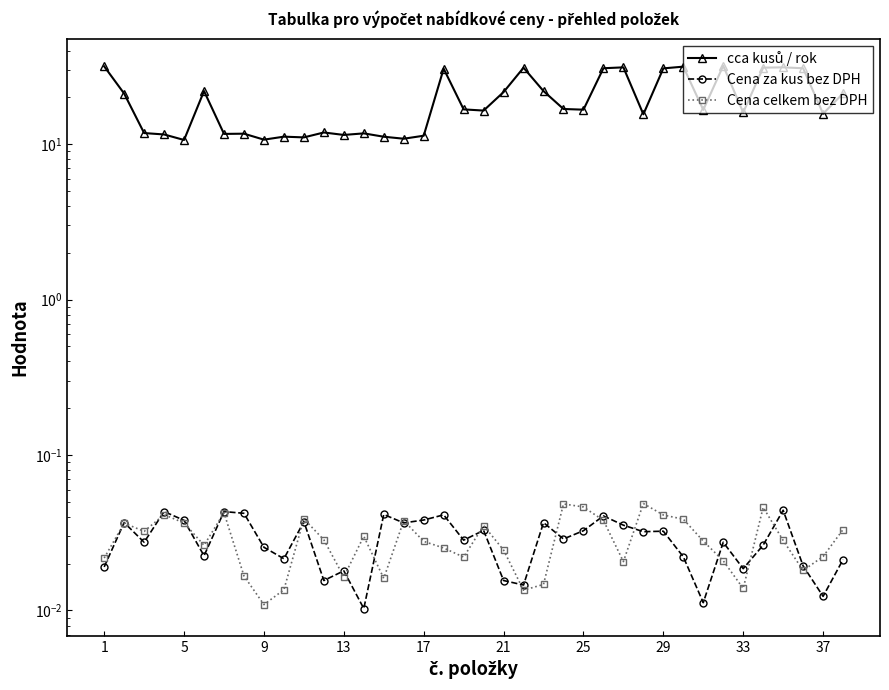

True or false: Cena za kus bez DPH and cca kusů / rok intersect in this chart.

False